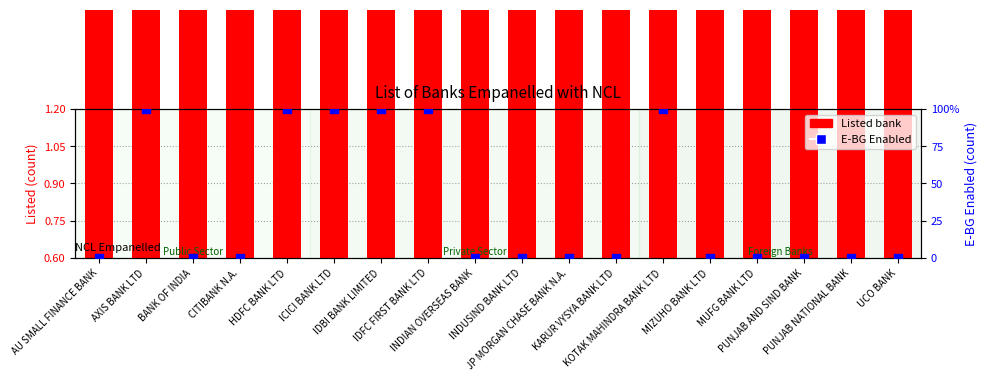

Which series has the widest spread of Y values?

E-BG Enabled